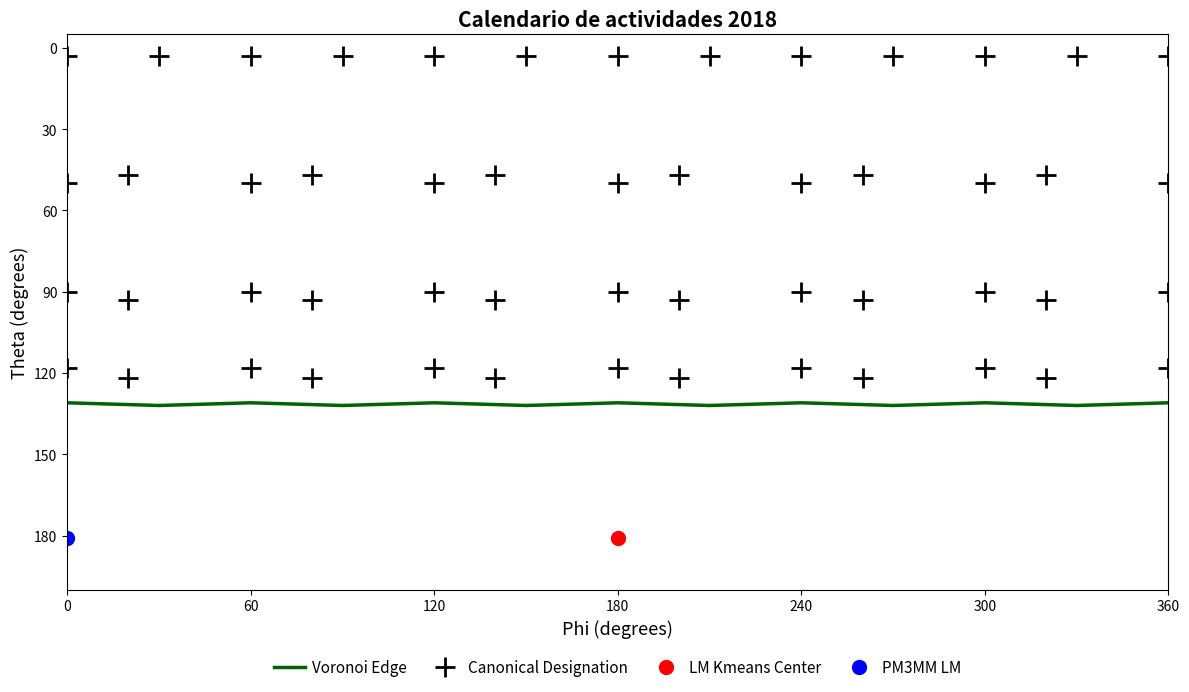

Which category has the highest value in the Canonical Designation series?

60